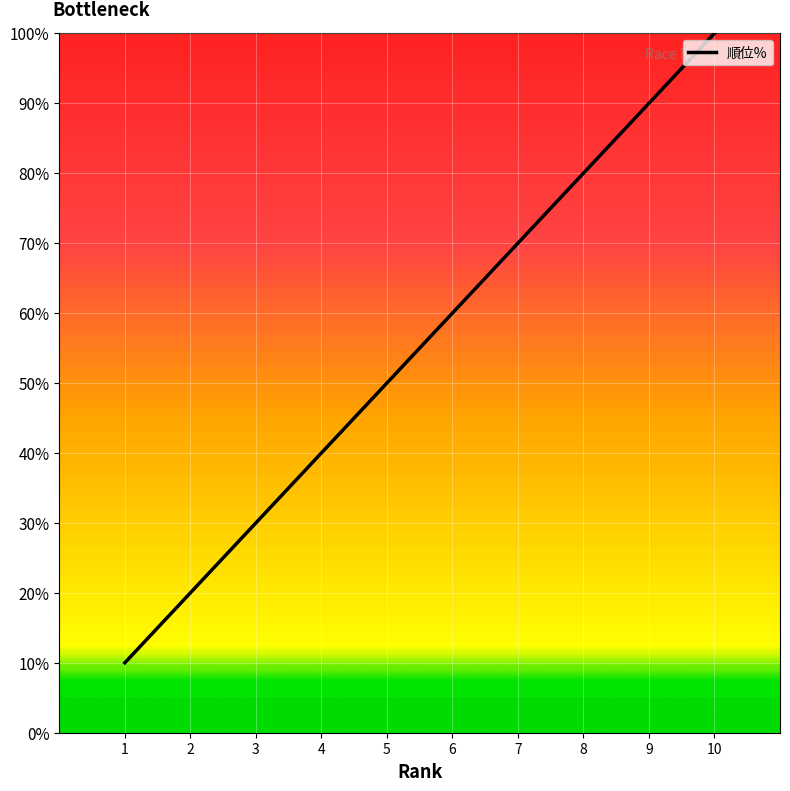

What is the approximate value at 4, to the nearest 5?

40